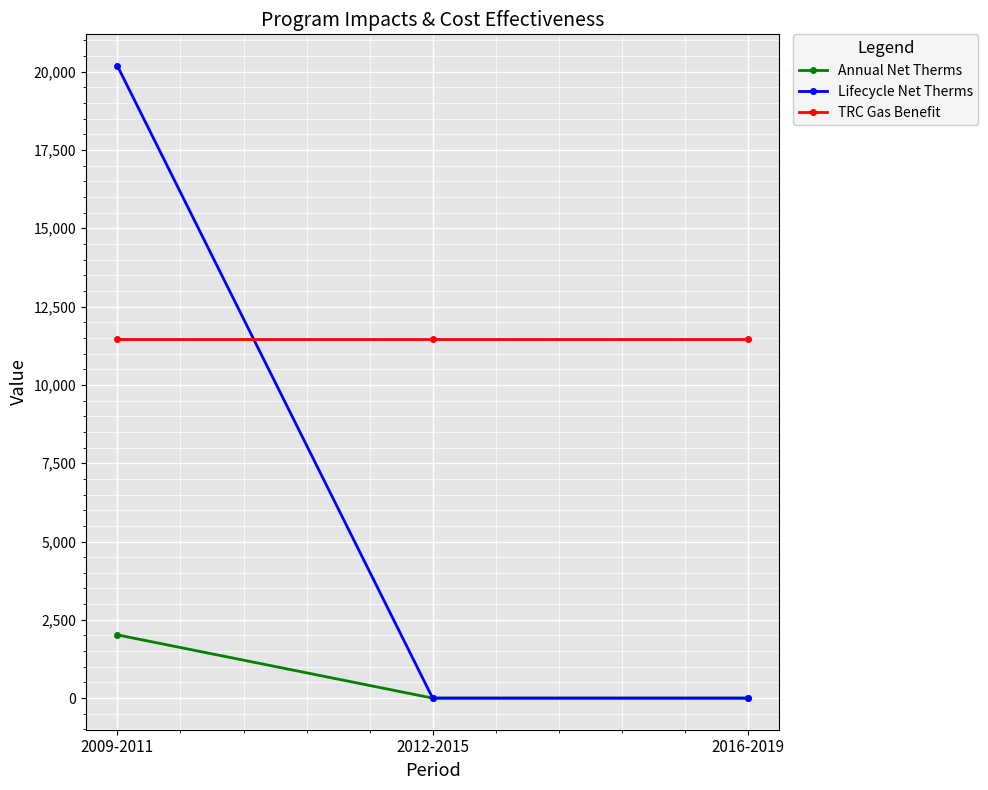

Count the number of categories in the chart.

3